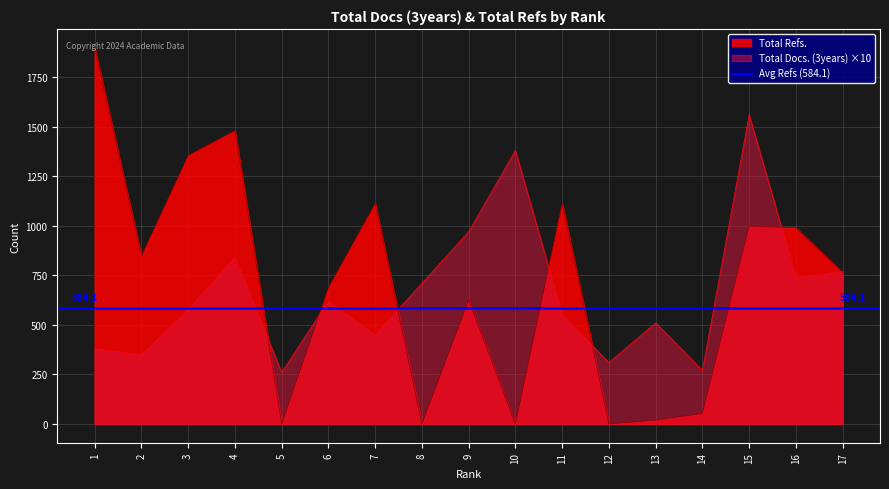

The Total Refs. series shows 1266 at 17. True or false?

False